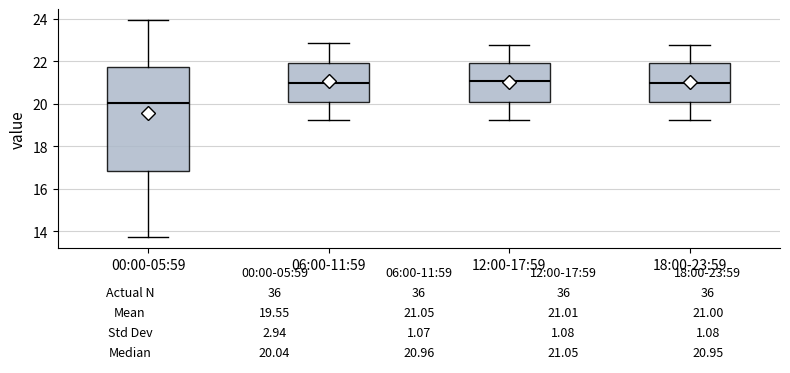

Which box is the tallest, from its lower edge to its upper edge?

00:00-05:59